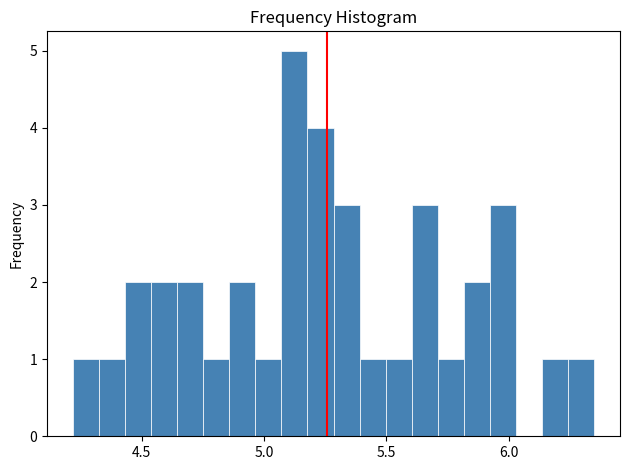

Around what value on the x-axis is the tallest bar? Give the approximate position of its centre, as read against the axis.

5.10